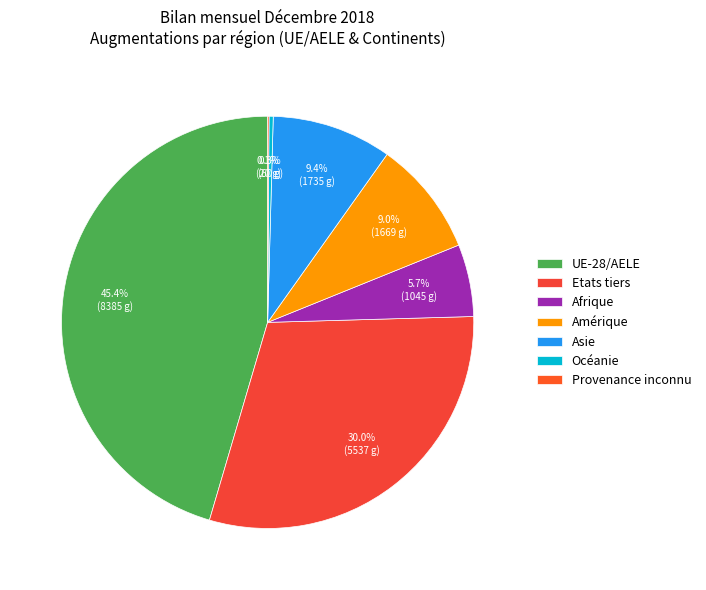

To the nearest percent, what is the difference between the largest and smallest slice percentages?

45%